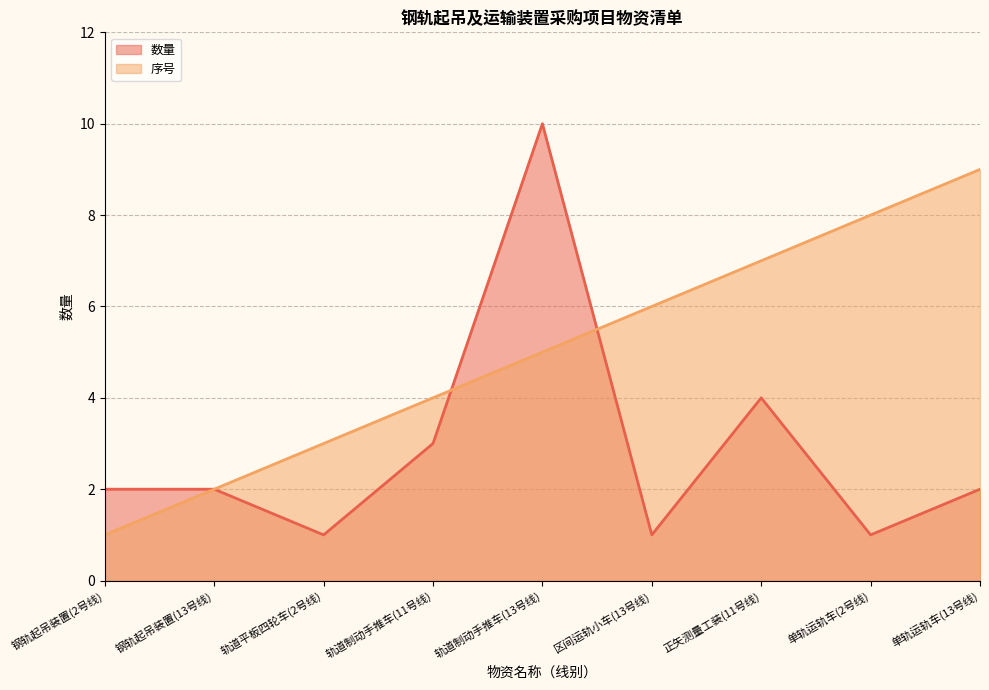

What is the value of the 数量 point at the 4th from the left?

3